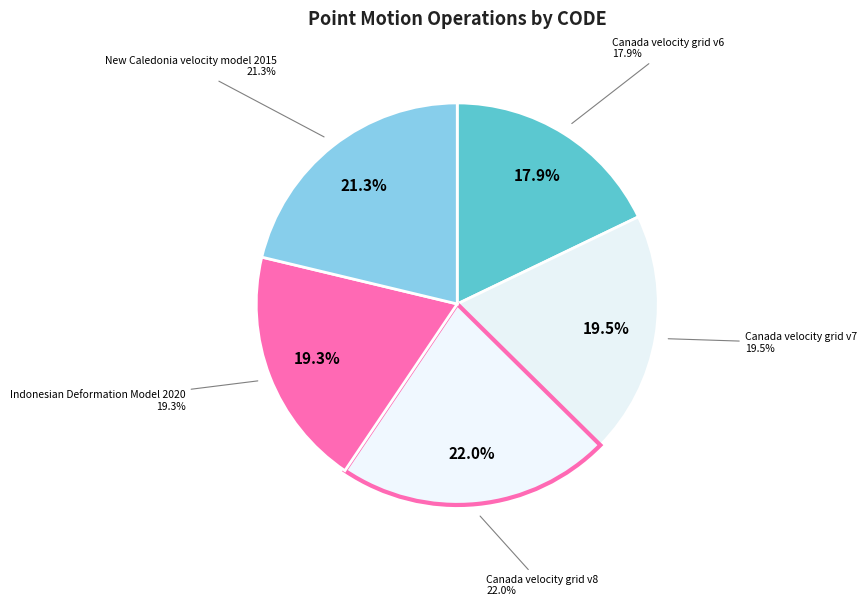

Count the number of slices in the pie.

5